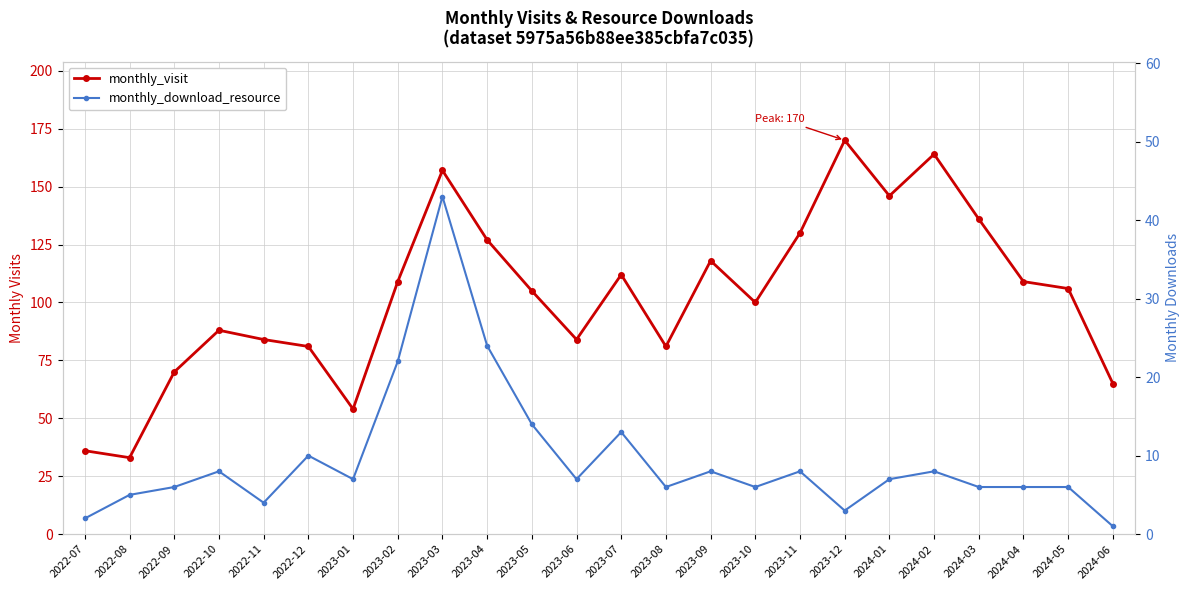

What is the minimum value shown in the chart?

1